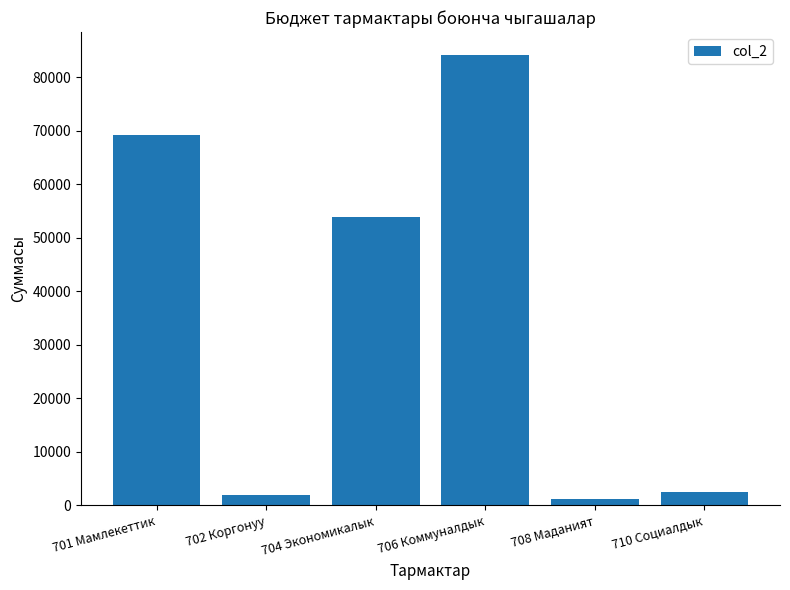

What is the label of the 4th bar from the right?

704 Экономикалык